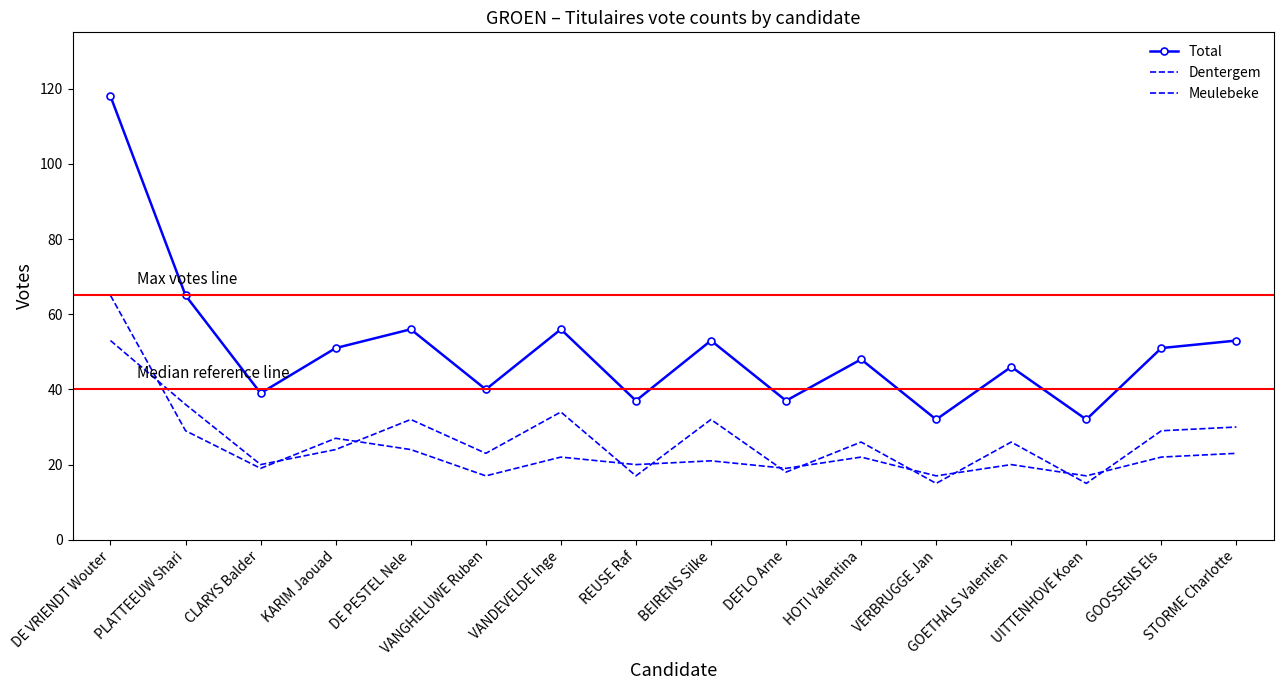

Is this an area chart (filled region under the line)?

No